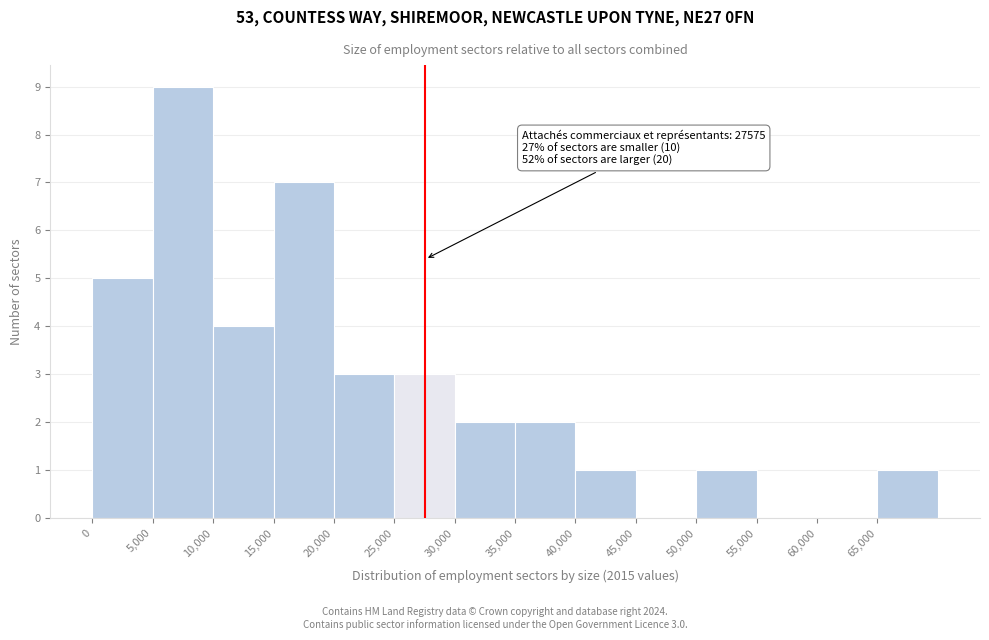

Over which range of the x-axis is the bar tallest?

5000 to 10000